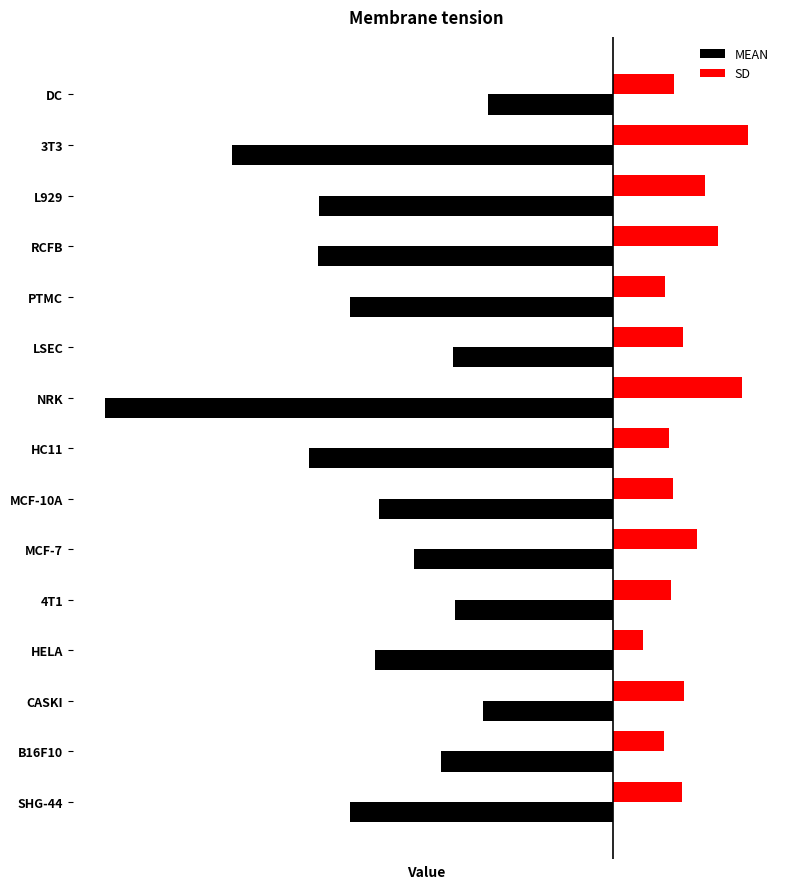

What is the value of the SD bar at the 14th from the left?

0.1